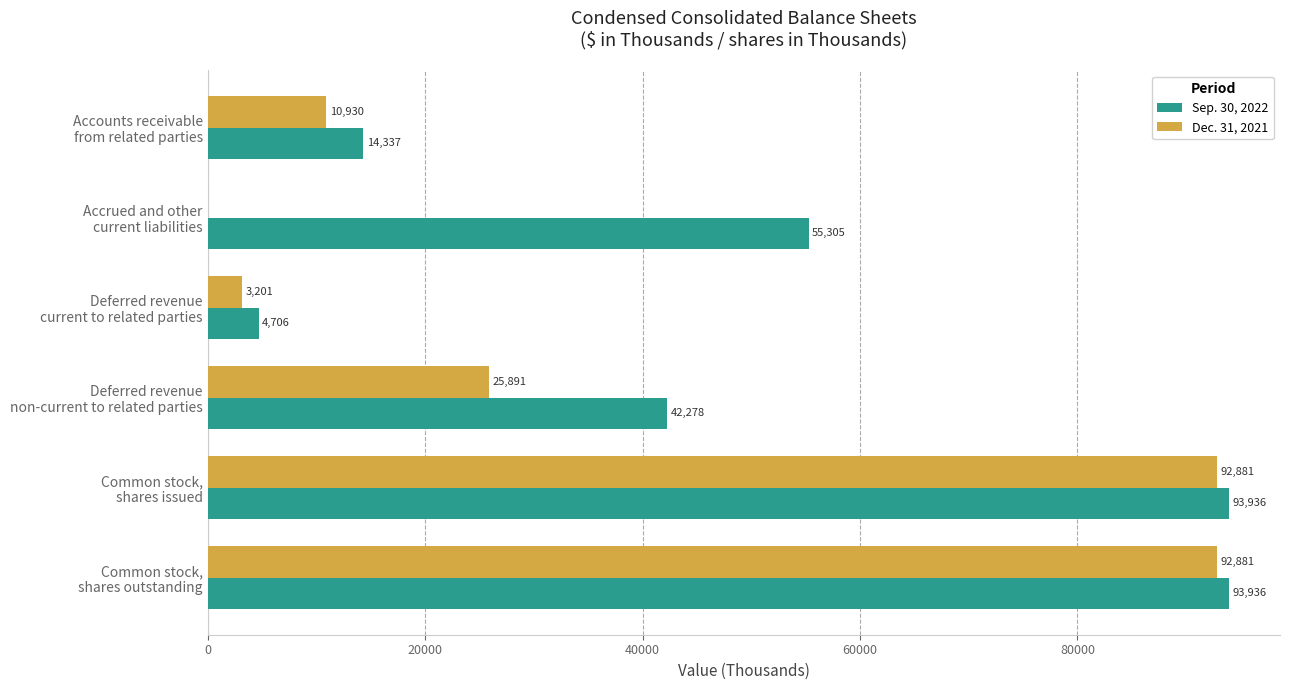

Which series has the largest range (max minus min)?

Dec. 31, 2021